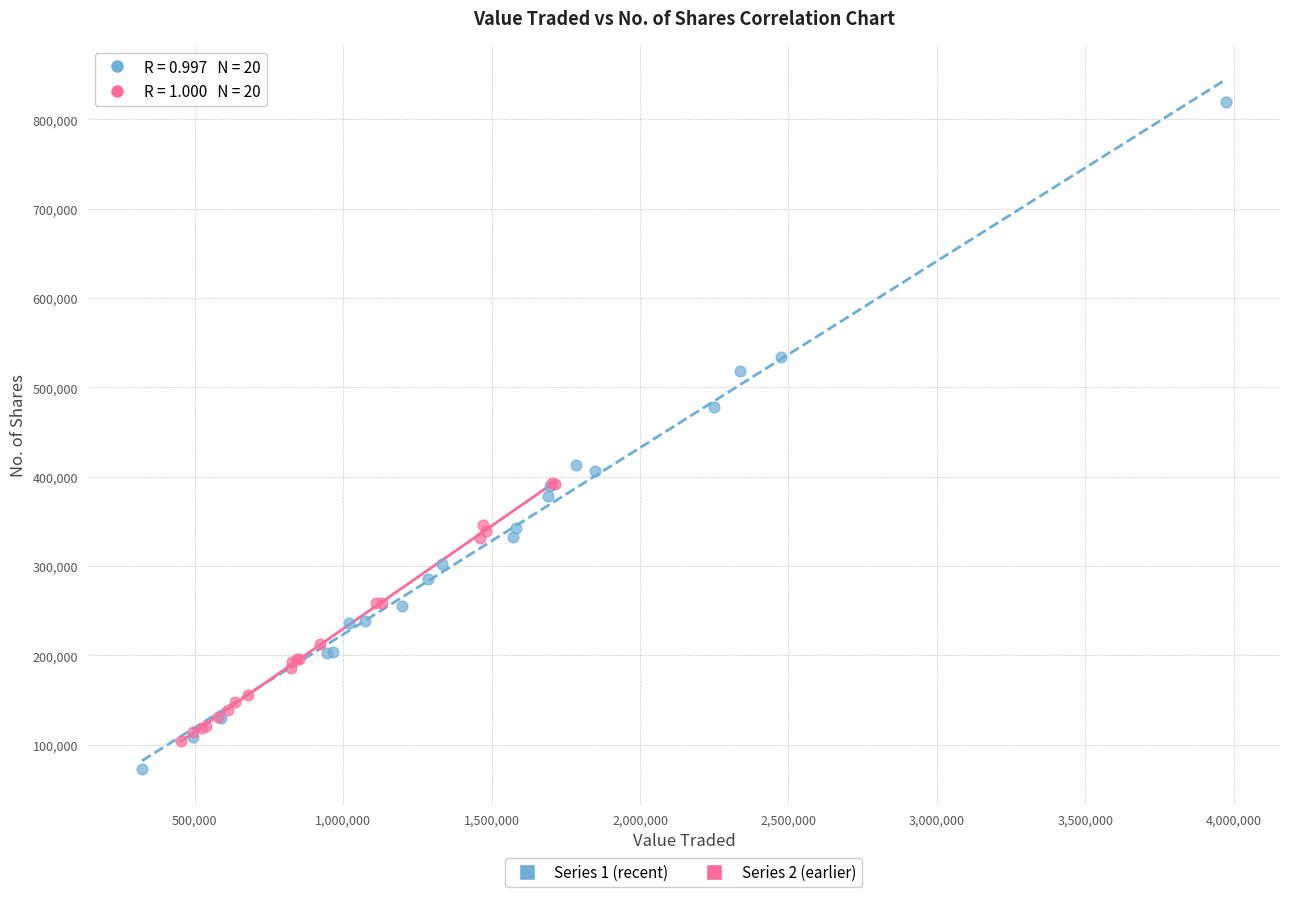

Which series contains the highest Y value?

Series 1 (recent)